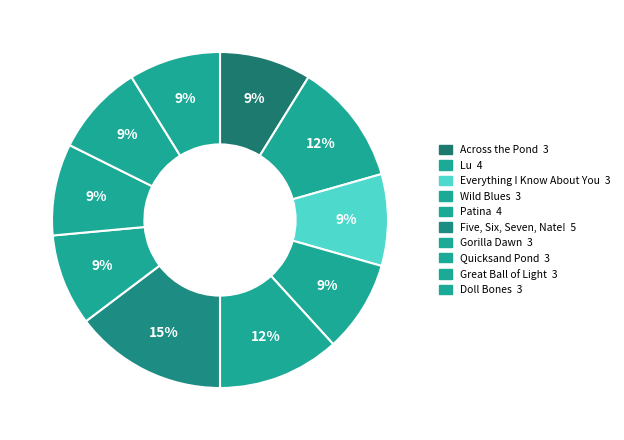

How many slices are in this pie chart?

10